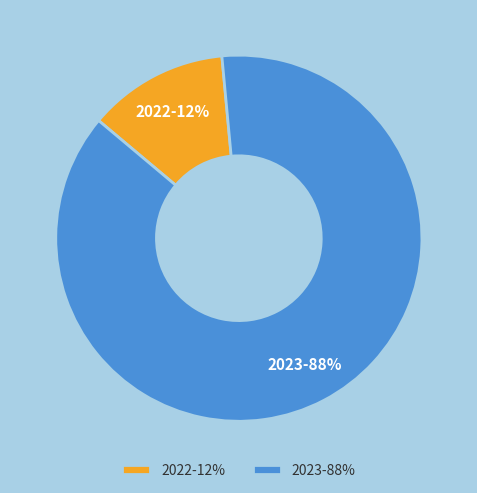

Is the sum of 2022 and 2023 greater than half?

Yes